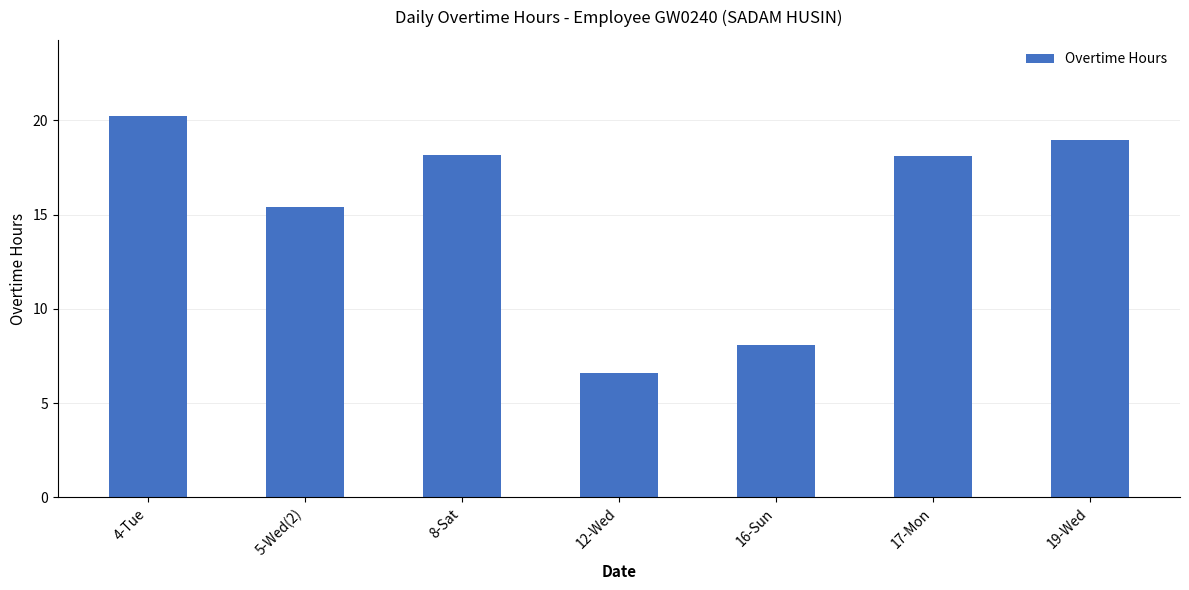

What is the difference between the maximum and minimum values?

13.6